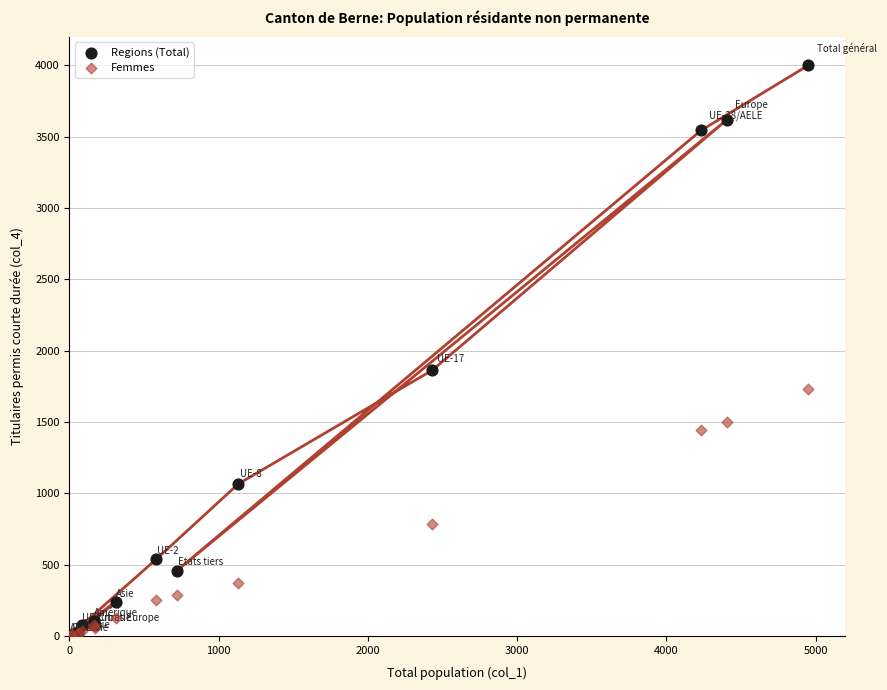

Across all series, what Y value is closest to 2001?

1863